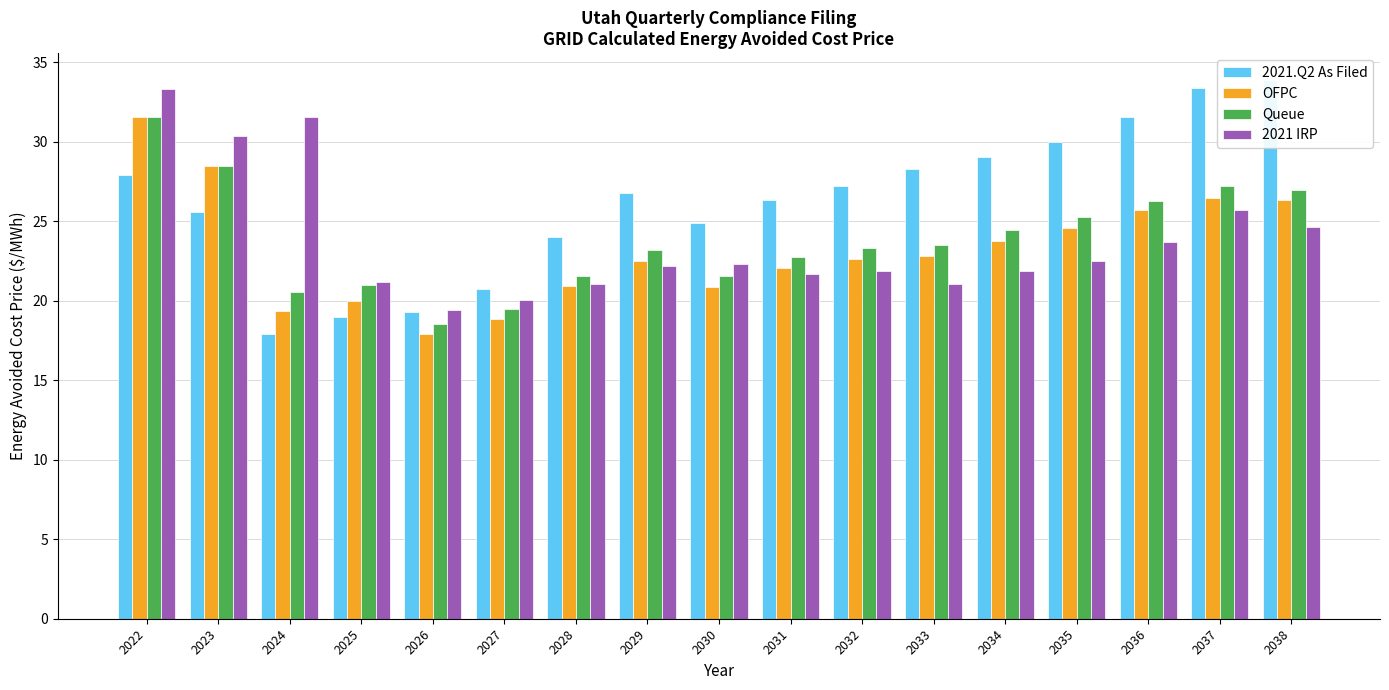

Is the value of Queue at 2022 greater than the value of 2021.Q2 As Filed at 2037?

No